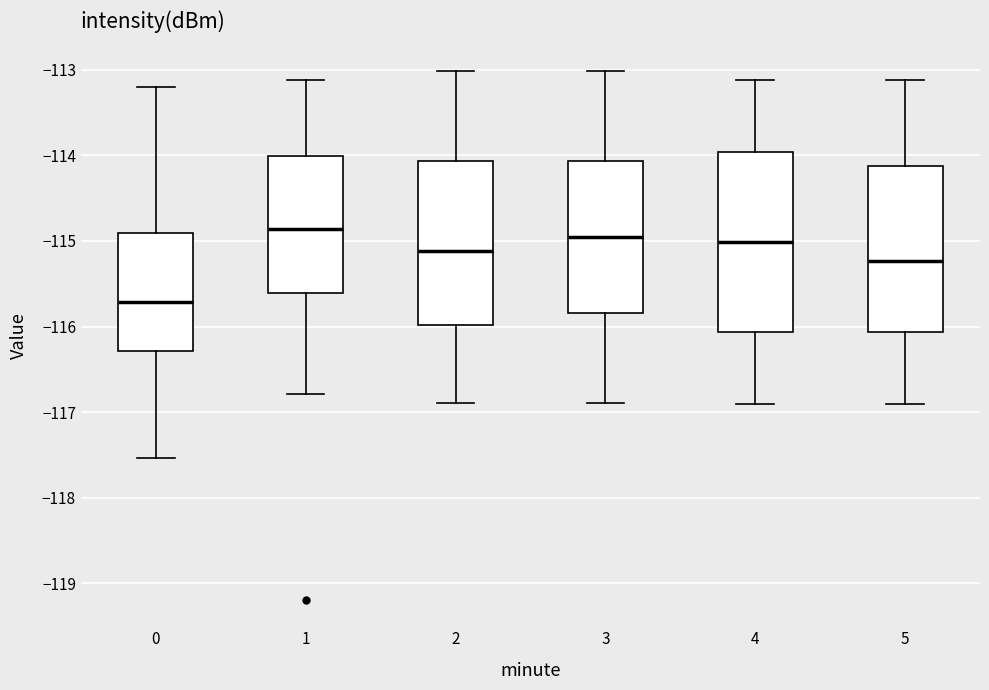

Reading left to right, transcribe this box plot: for each box, give where its median line is, the range the box spans, and where its two whiskers end, as read against the y-axis. The values are not printed on the chart, so give them approximately, as read against the axis.

0: median -115.7, box -116.3 to -114.9, whiskers -117.5 to -113.2
1: median -114.9, box -115.6 to -114.0, whiskers -116.8 to -113.1
2: median -115.1, box -116.0 to -114.1, whiskers -116.9 to -113.0
3: median -115.0, box -115.8 to -114.1, whiskers -116.9 to -113.0
4: median -115.0, box -116.1 to -114.0, whiskers -116.9 to -113.1
5: median -115.2, box -116.1 to -114.1, whiskers -116.9 to -113.1